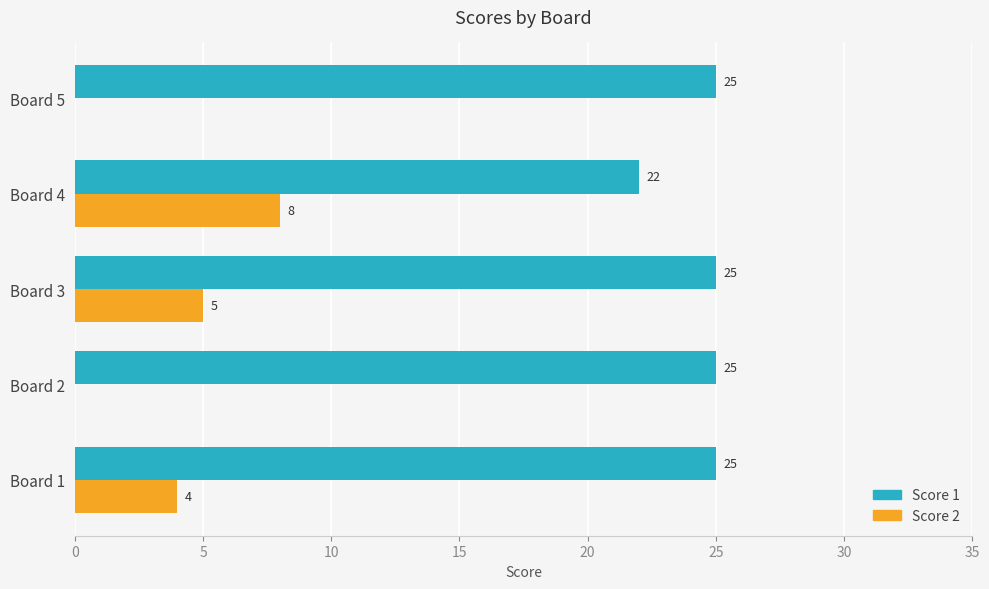

What is the approximate value of Score 1 at Board 1?

25